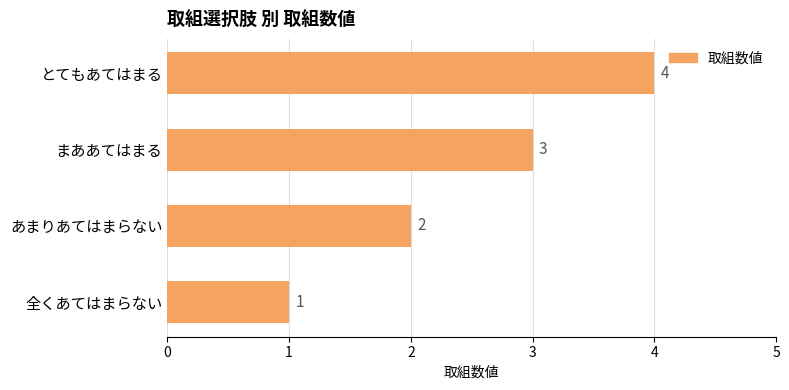

Approximately how many times larger is the value at あまりあてはまらない compared to まああてはまる?

0.7